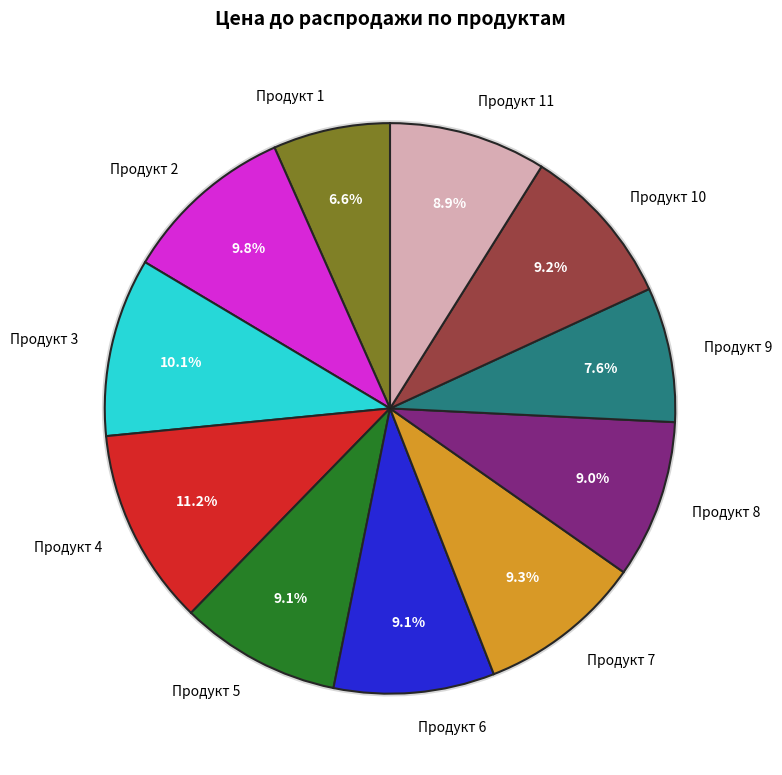

Rank the categories by value from highest to lowest.

Продукт 4, Продукт 3, Продукт 2, Продукт 7, Продукт 10, Продукт 5, Продукт 6, Продукт 8, Продукт 11, Продукт 9, Продукт 1